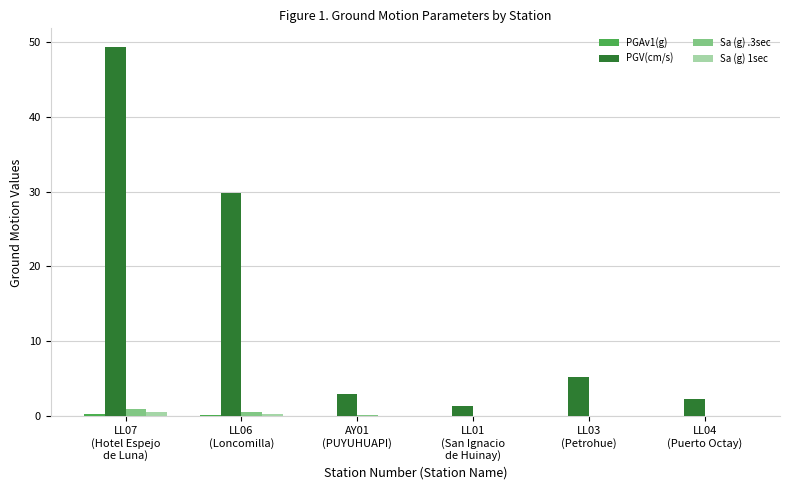

What is the sum of all Sa (g) .3sec values?

1.9